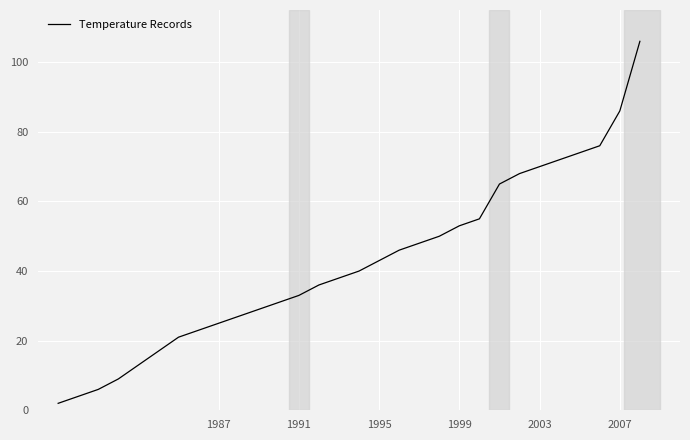

What is the maximum value shown in the chart?

106